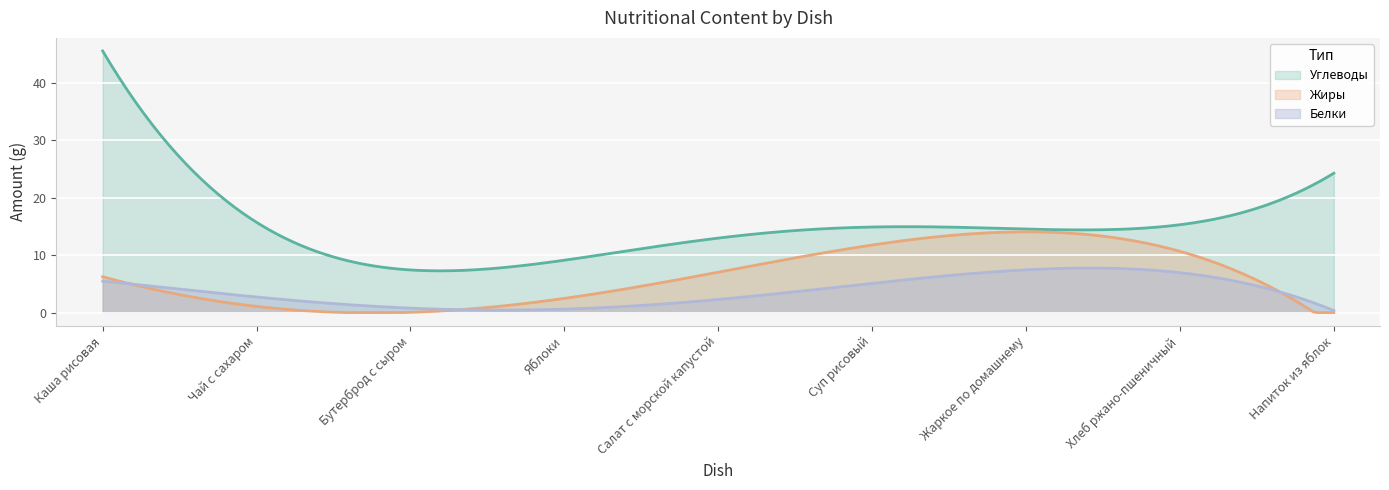

What are all the series names shown in the legend?

Углеводы, Жиры, Белки